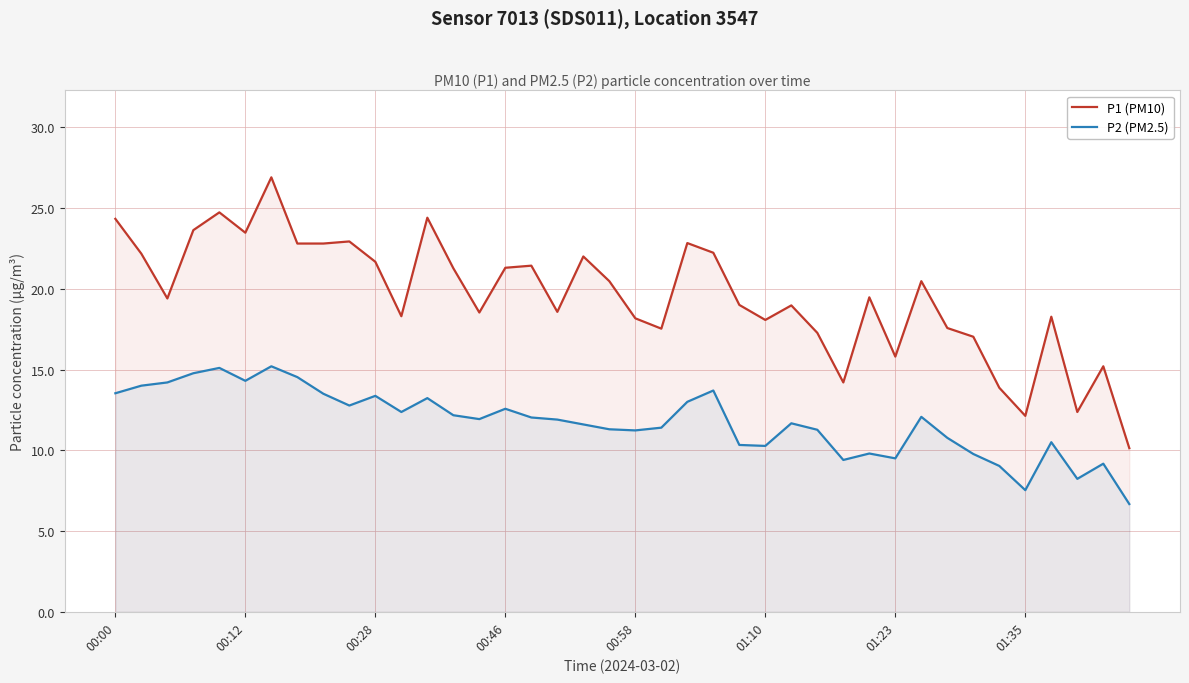

Which series has the widest spread of values?

P1 (PM10)